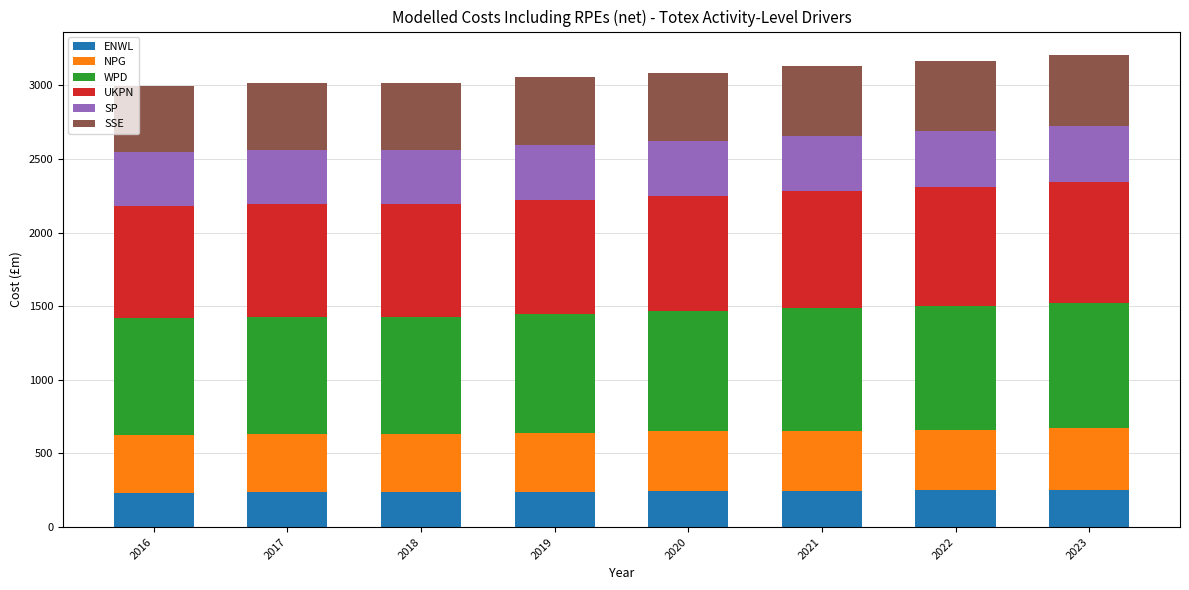

How many categories are shown in the chart?

8